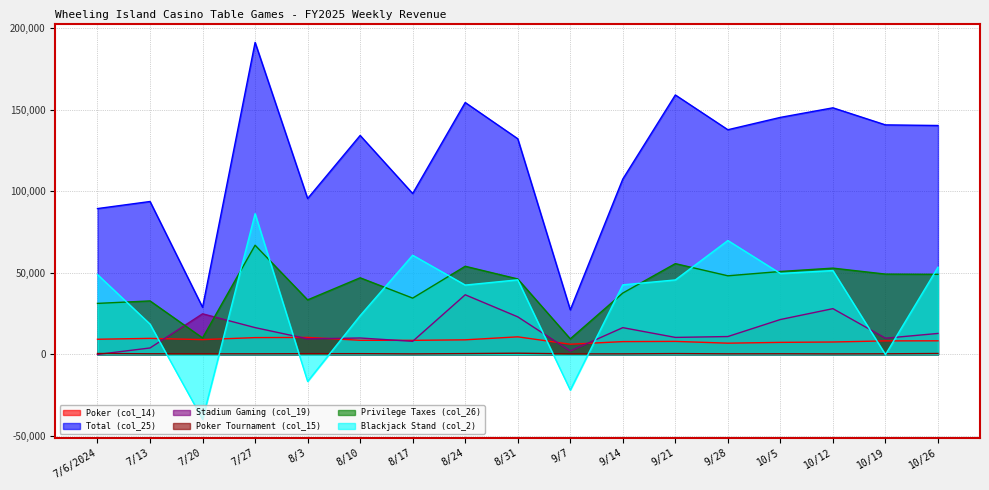

Rank the series at 9/28 from lowest to highest value.

Poker Tournament (col_15), Poker (col_14), Stadium Gaming (col_19), Privilege Taxes (col_26), Blackjack Stand (col_2), Total (col_25)